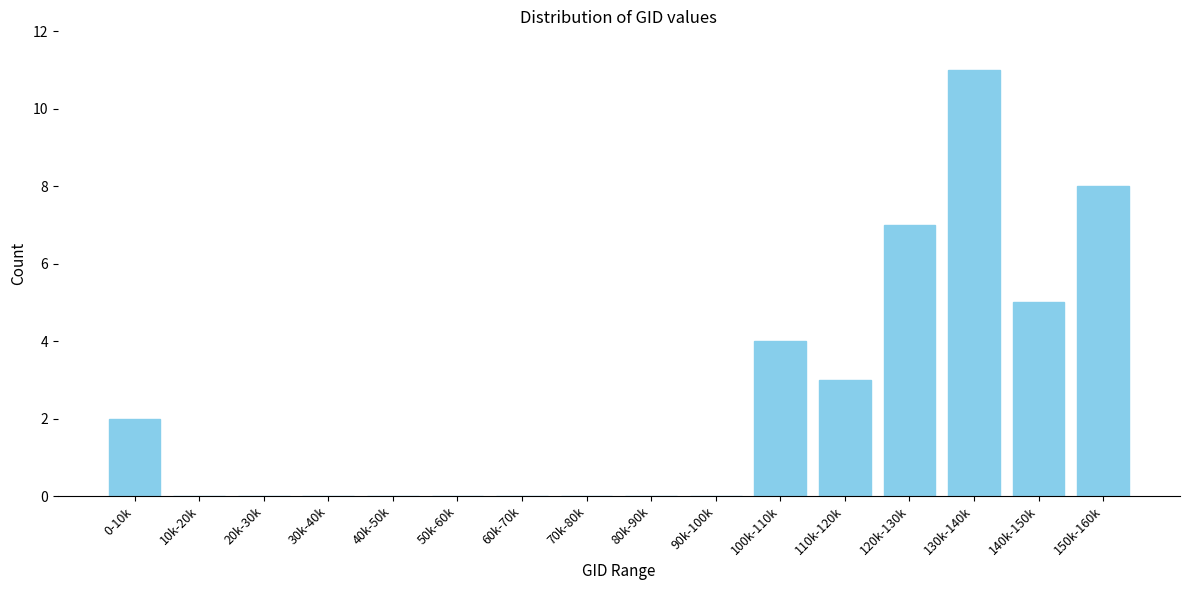

Reading right to left, transcribe all the data shown in this chart.

150k-160k=8	140k-150k=5	130k-140k=11	120k-130k=7	110k-120k=3	100k-110k=4	90k-100k=0	80k-90k=0	70k-80k=0	60k-70k=0	50k-60k=0	40k-50k=0	30k-40k=0	20k-30k=0	10k-20k=0	0-10k=2